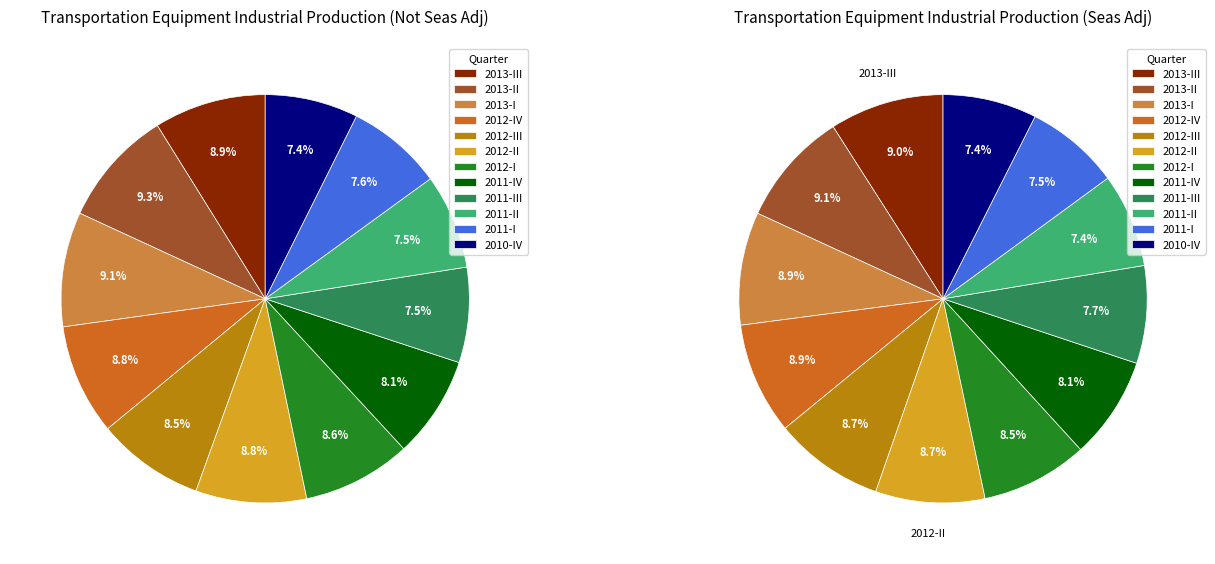

What percentage is the 2012-I slice, to the nearest percent?

9%